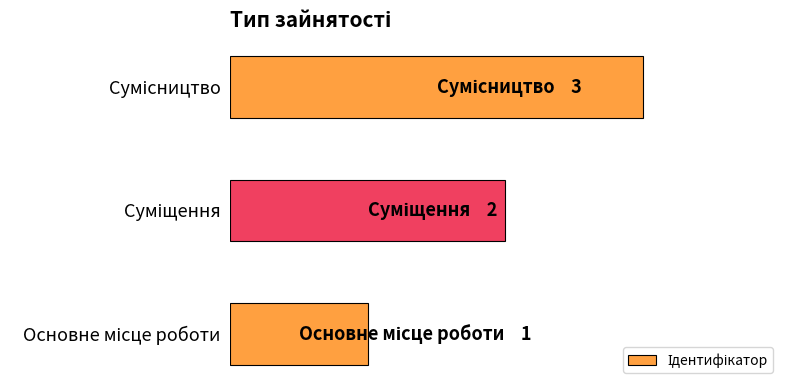

Are the bars horizontal?

Yes